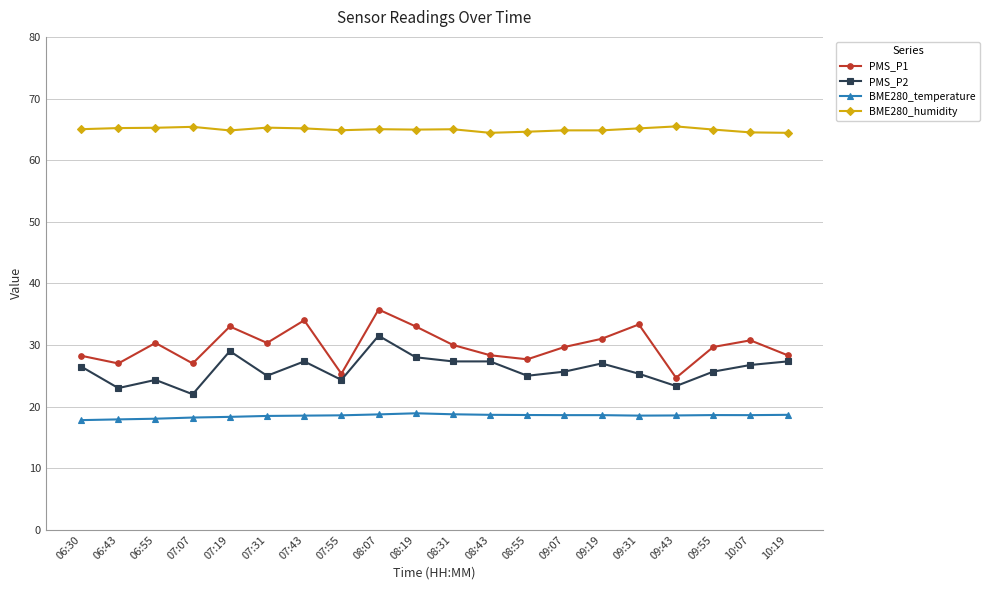

What is the smallest value displayed?

17.8